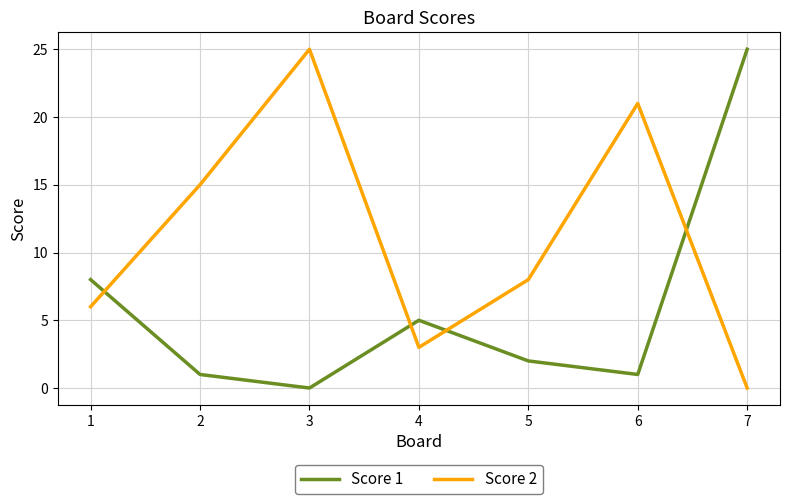

Is the value of Score 2 at 1 greater than the value of Score 1 at 7?

No